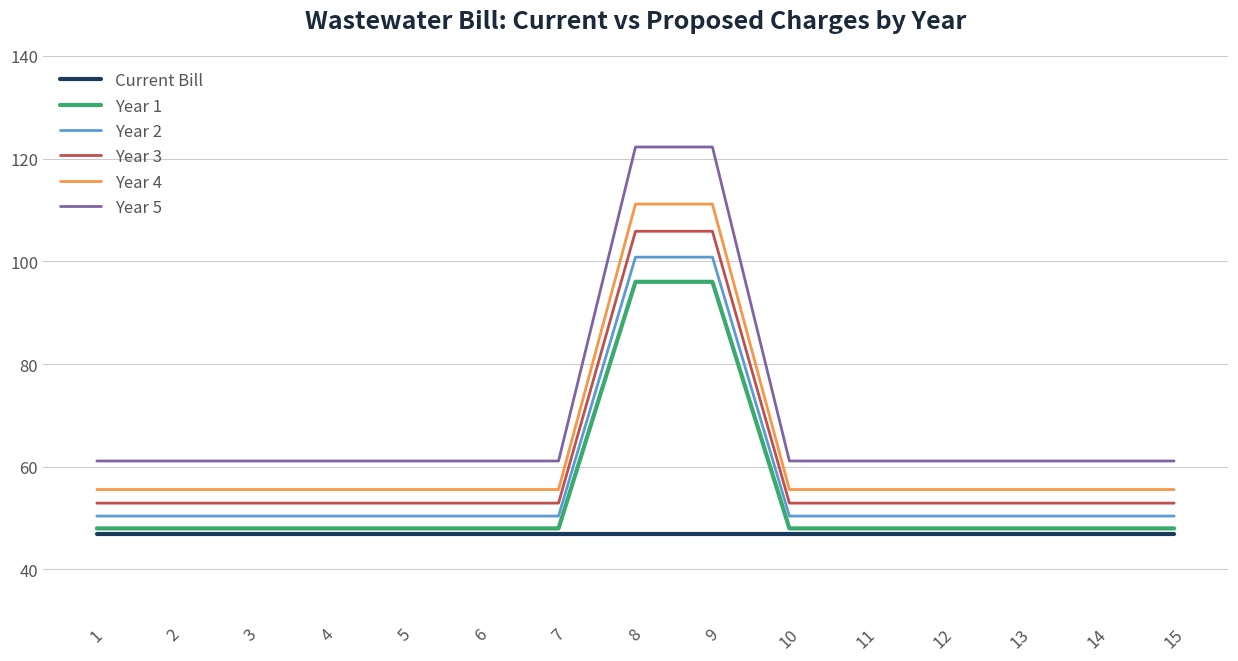

What is the smallest value displayed?

47.0